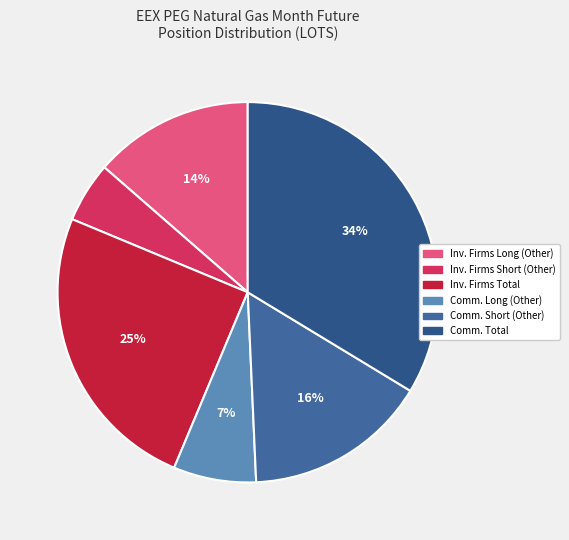

To the nearest percent, what is the average slice percentage?

17%